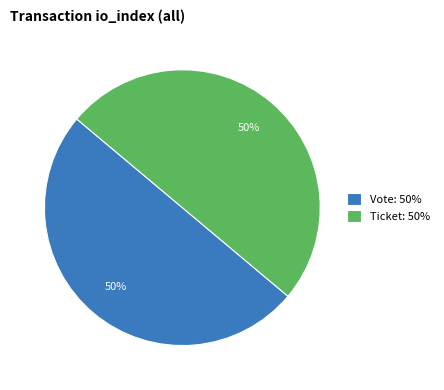

Is it true that Ticket: 50% is 50% of the pie?

True